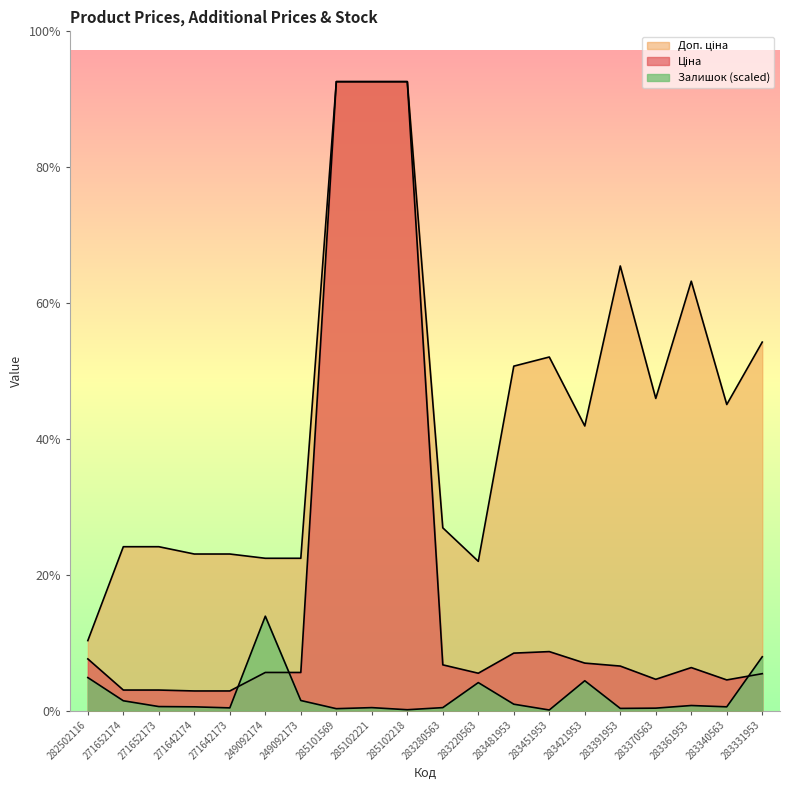

At which category does Залишок reach its first local valley?

271642173